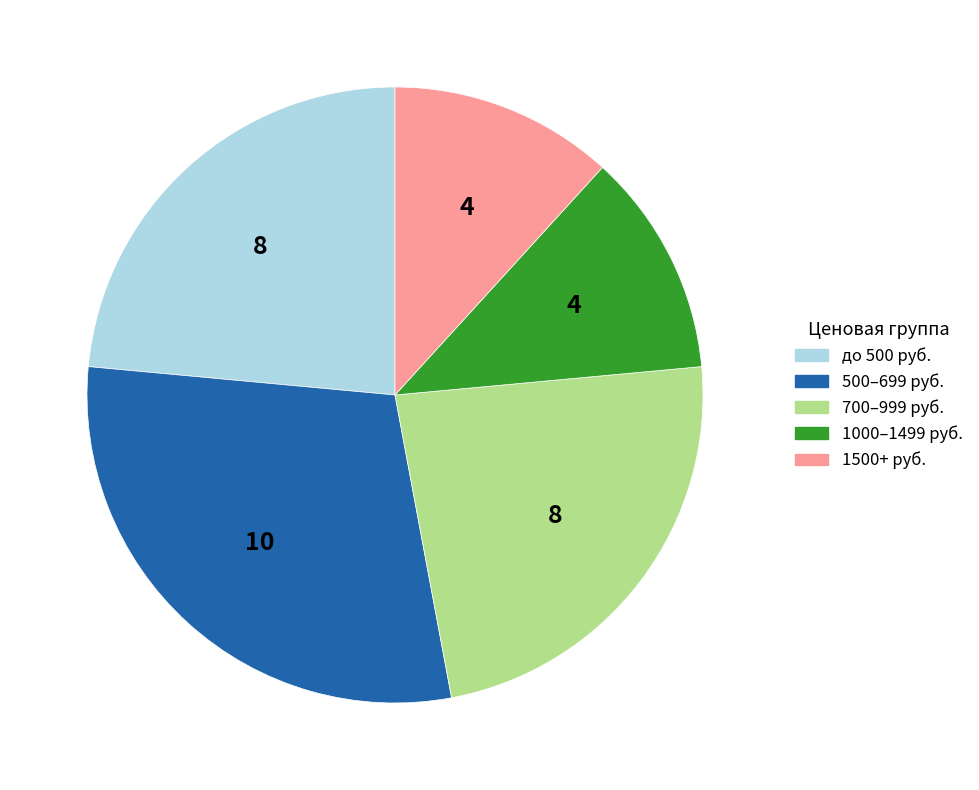

Do 1000–1499 руб. and 1500+ руб. together represent more than half of the pie?

No